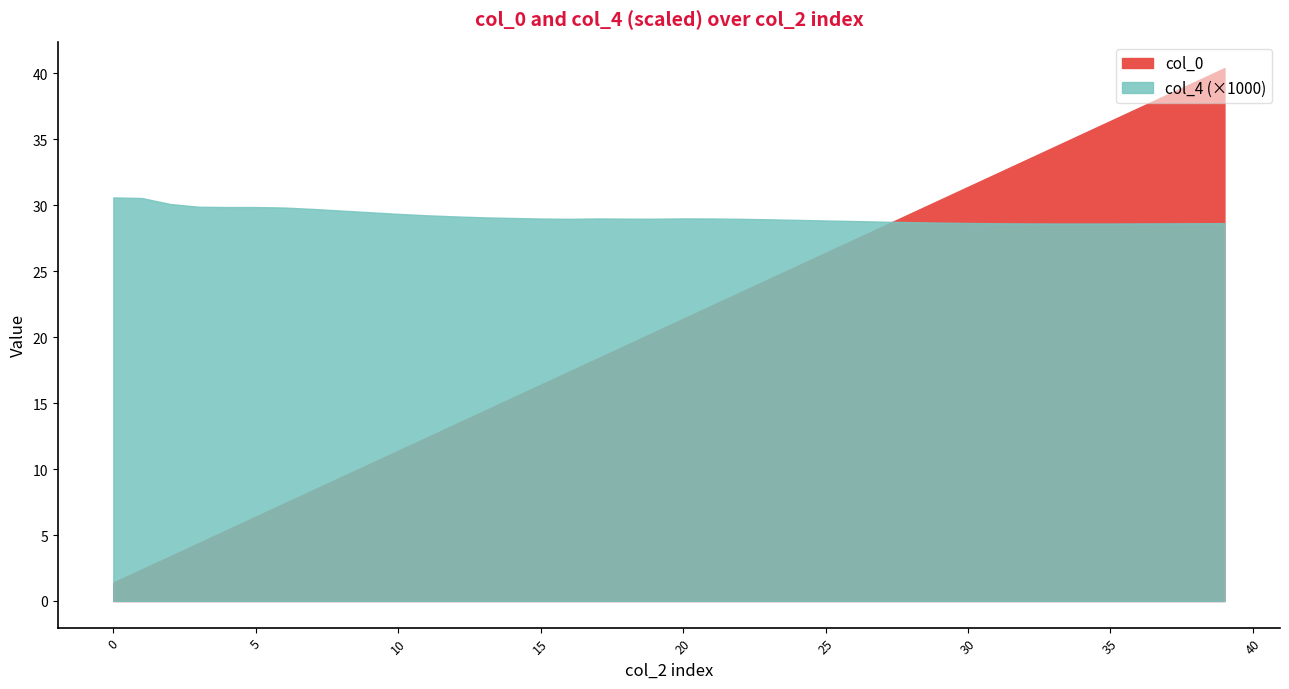

At 31, list the series in order from largest to smallest.

col_0, col_4